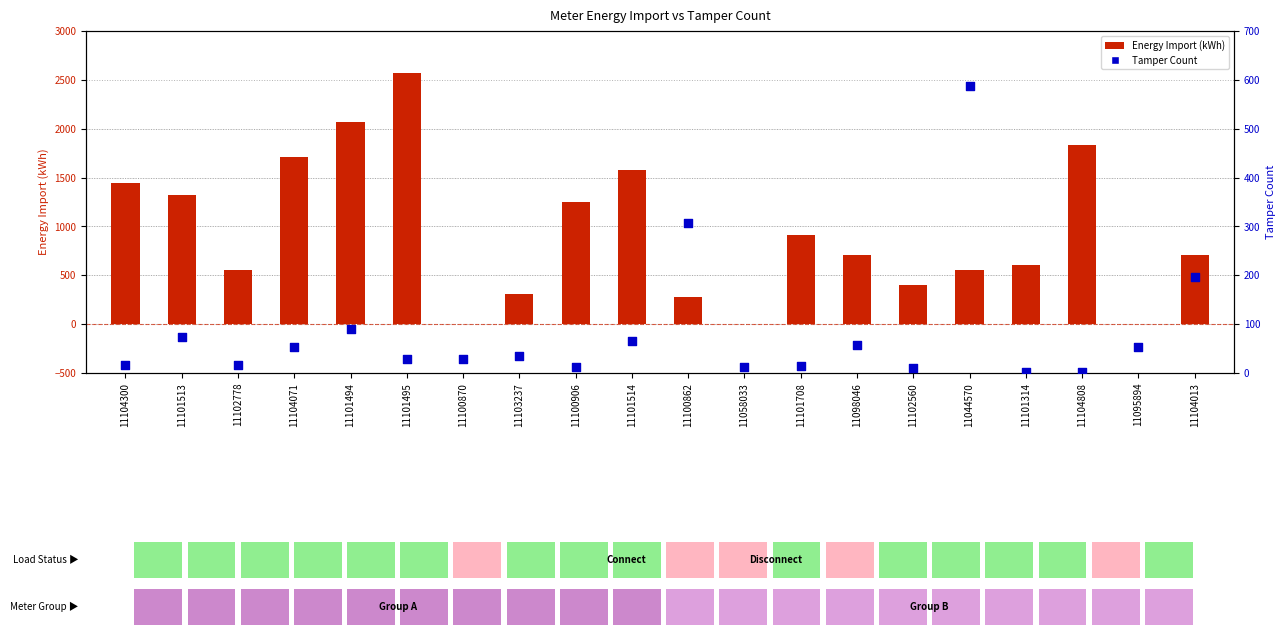

What is the total value across all series at 11044570?

1138.6